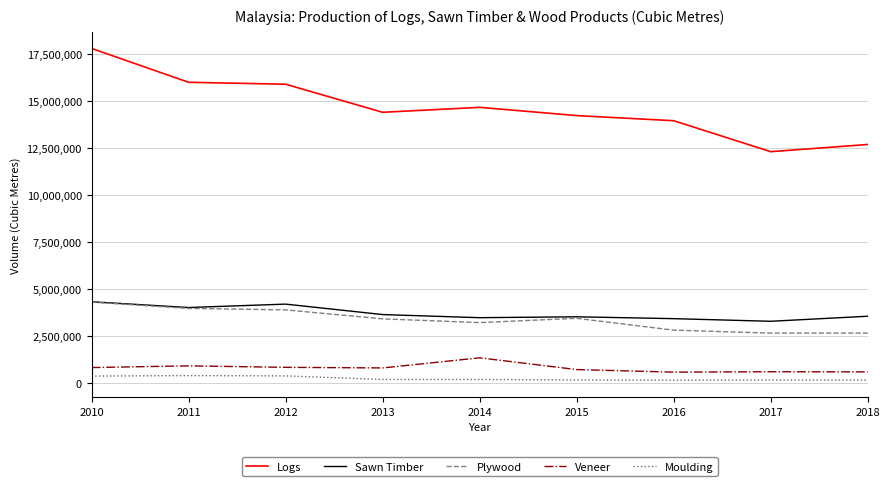

At 2016, list the series in order from smallest to largest.

Moulding, Veneer, Plywood, Sawn Timber, Logs